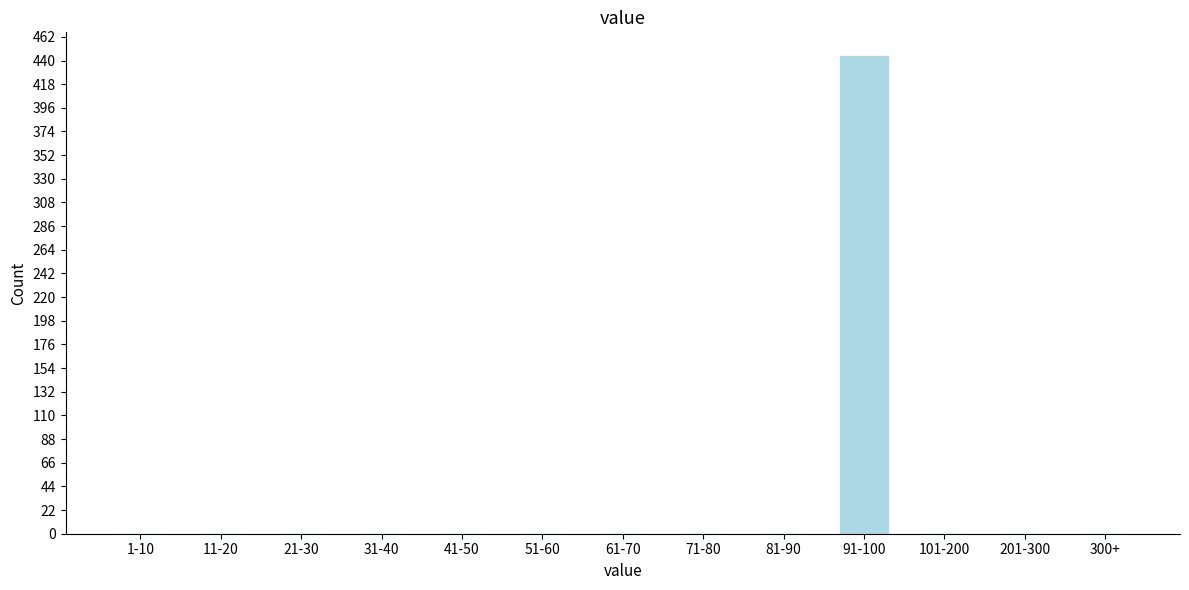

Reading left to right, list all the values displayed in this chart.

1-10=0	11-20=0	21-30=0	31-40=0	41-50=0	51-60=0	61-70=0	71-80=0	81-90=0	91-100=444	101-200=0	201-300=0	300+=0